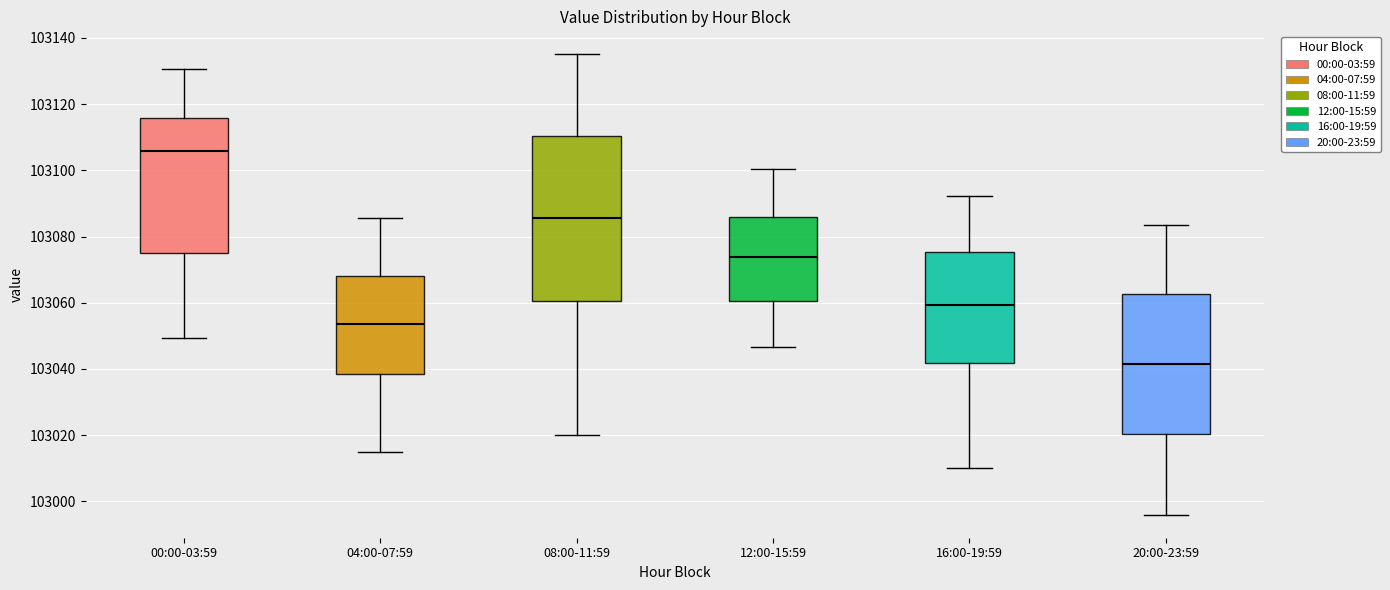

Which box has the highest median line?

00:00-03:59